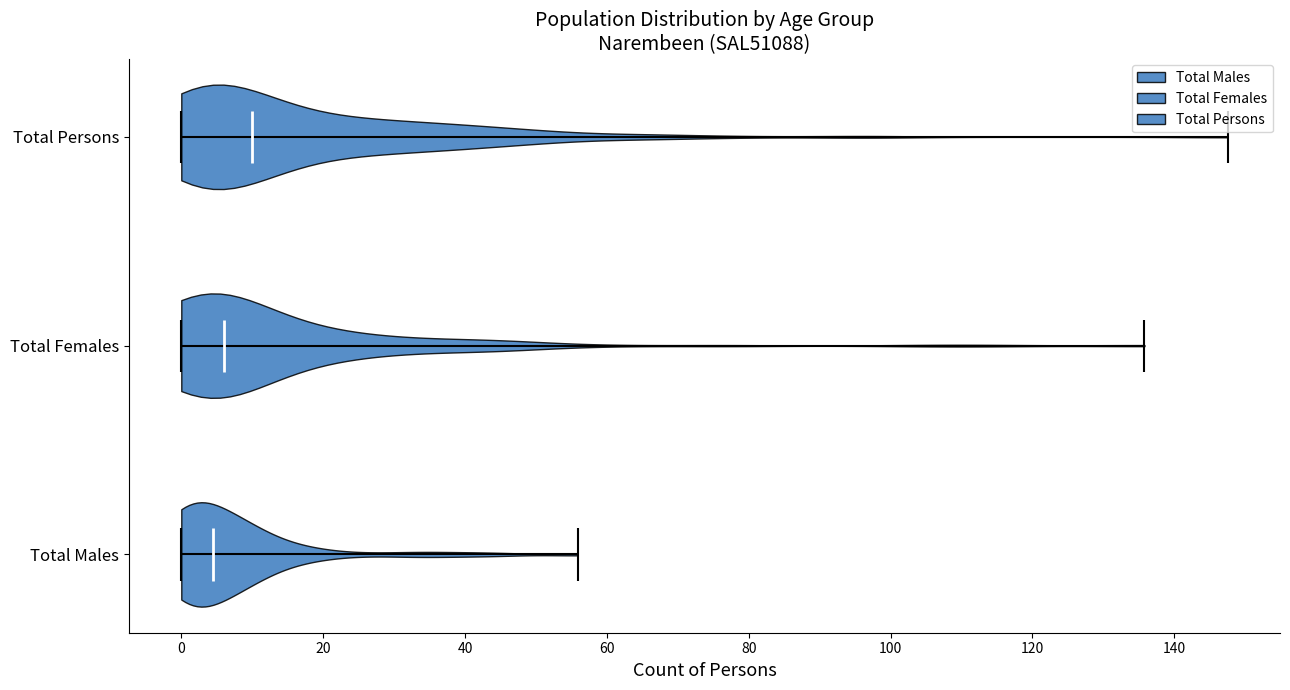

Reading bottom to top, read every violin against the x-axis: where its median line is, and the lowest and highest points it reaches. The values are not printed on the chart, so give them approximately, as read against the axis.

Total Males: median line 4, lowest point 0, highest point 56
Total Females: median line 6, lowest point 0, highest point 136
Total Persons: median line 10, lowest point 0, highest point 148